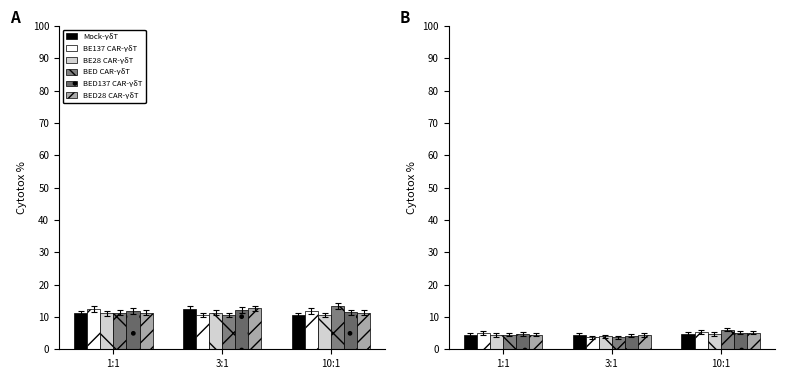

Is it true that BE28 CAR-γδT equals 7.0 at 10:1?

False